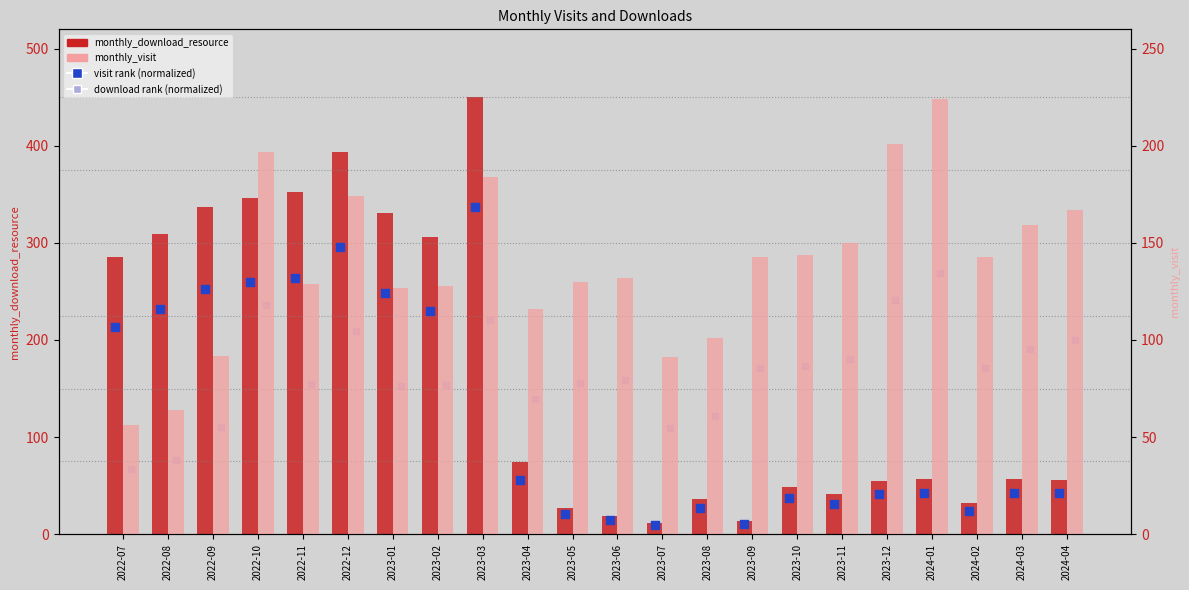

At how many categories does at least one series exceed 354?

2